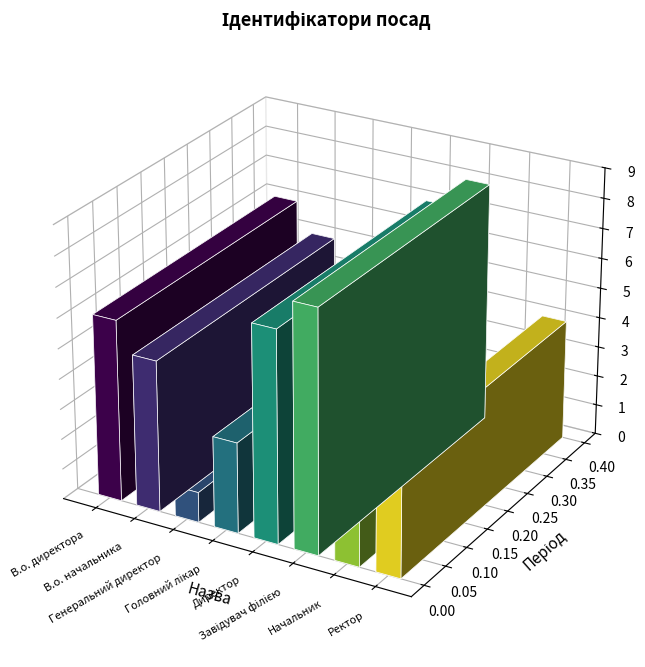

Rank the categories by value from highest to lowest.

Завідувач філією, Директор, В.о. директора, В.о. начальника, Ректор, Головний лікар, Начальник, Генеральний директор